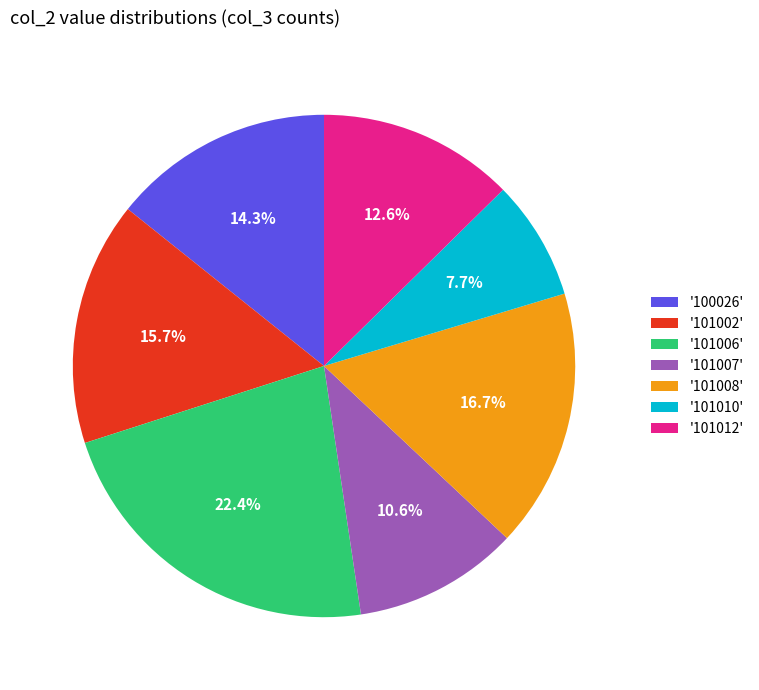

What is the ratio of the value at '100026' to the value at '101007'?

1.3